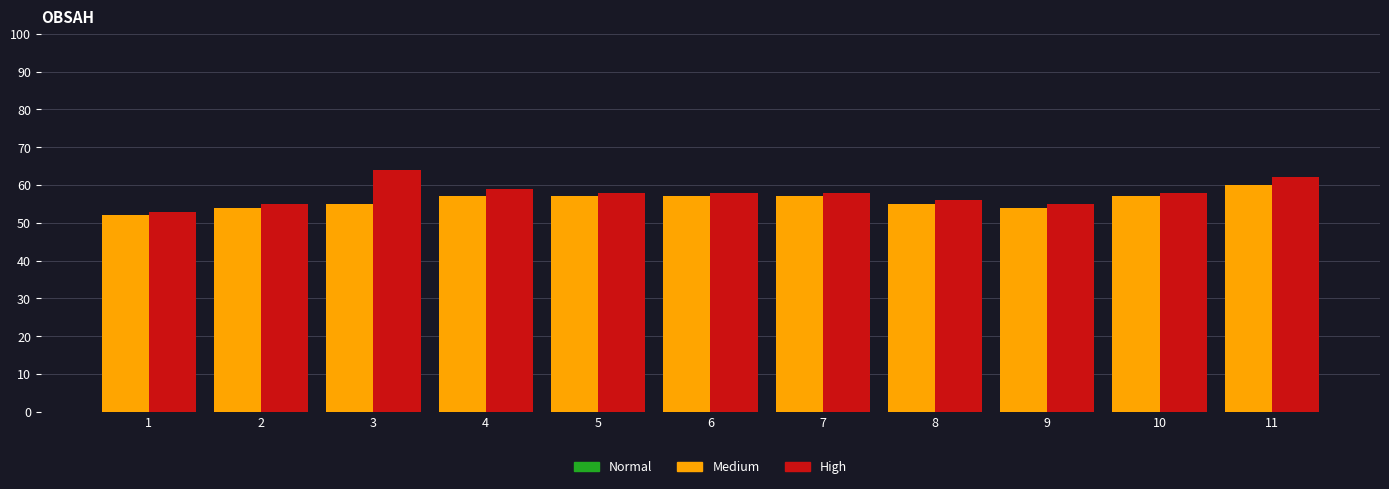

What is the average value of the High series?

58